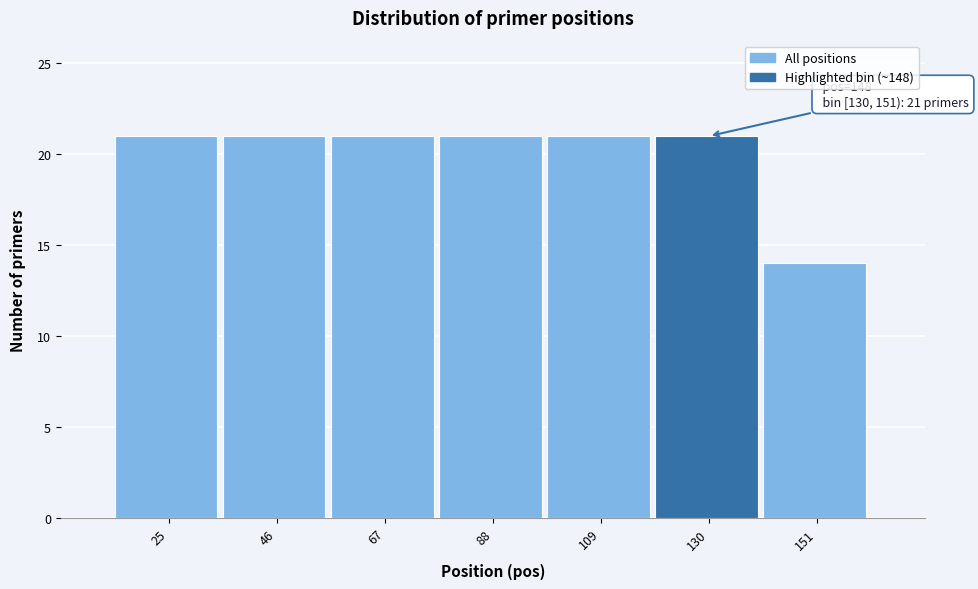

Reading right to left, what are all the values shown in this chart?

14	21	21	21	21	21	21